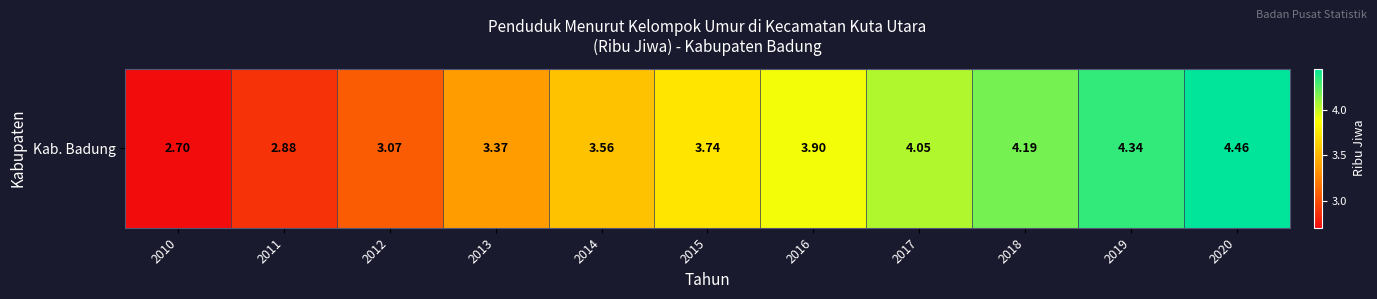

Which has a higher value, 2020 or 2010?

2020